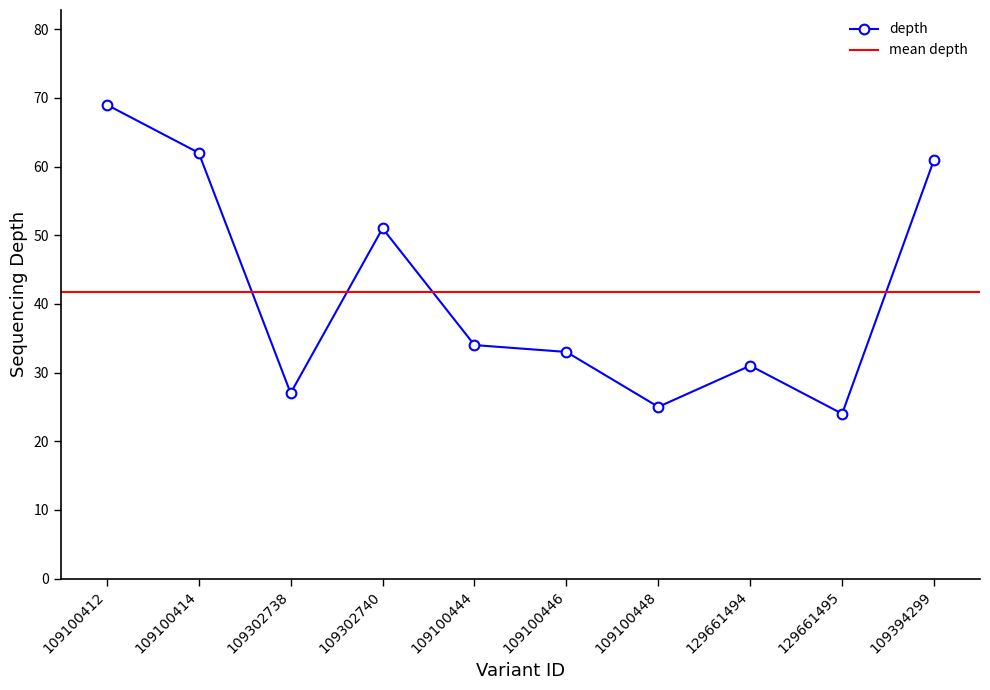

What is the sum of the values at 109100444 and 109100448?

59